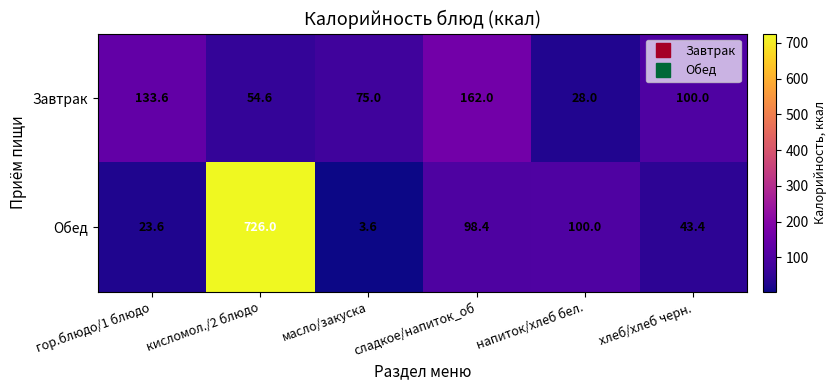

What is the difference between the maximum and minimum values in the Завтрак series?

134.0